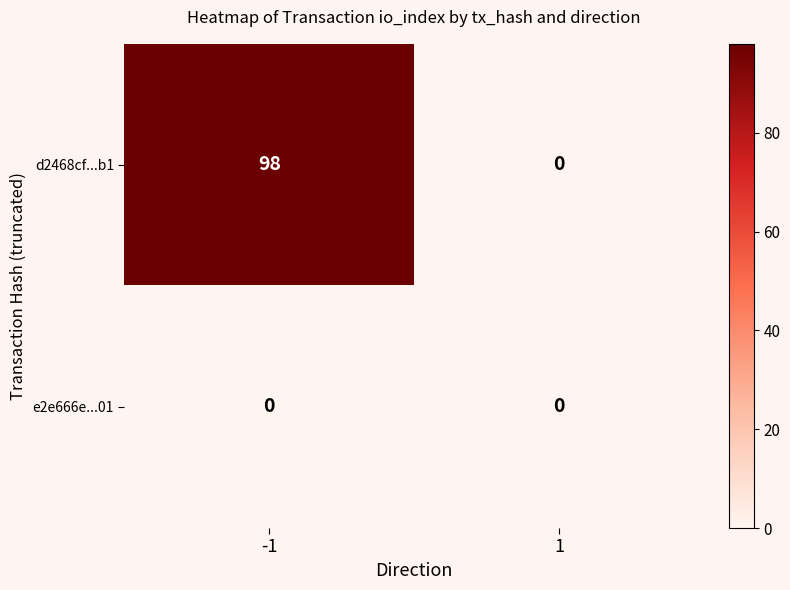

Reading left to right, extract all data points from this chart.

d2468cf...b1: 98	0
e2e666e...01: 0	0